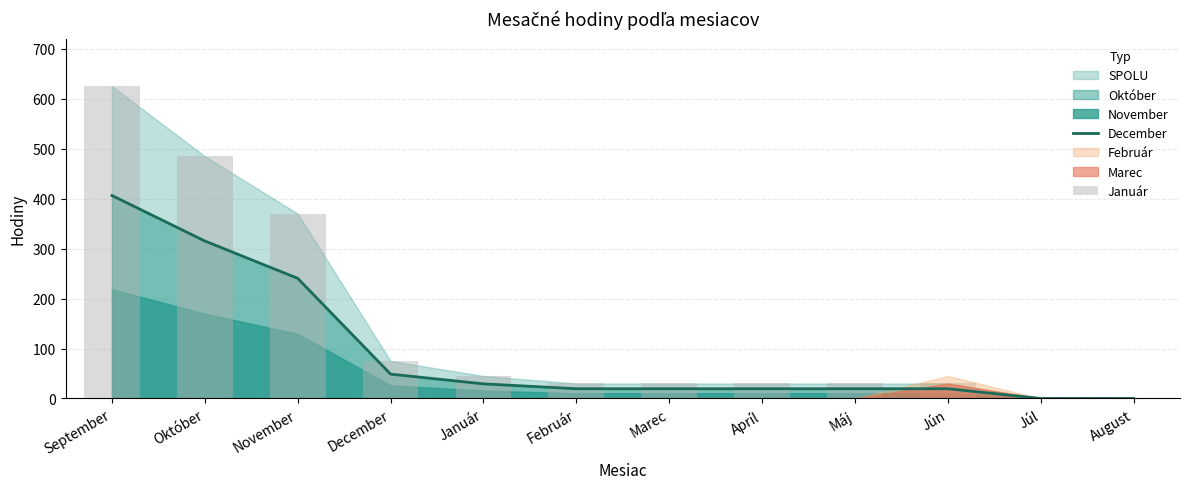

Is it true that Január equals 44.1 at Marec?

False